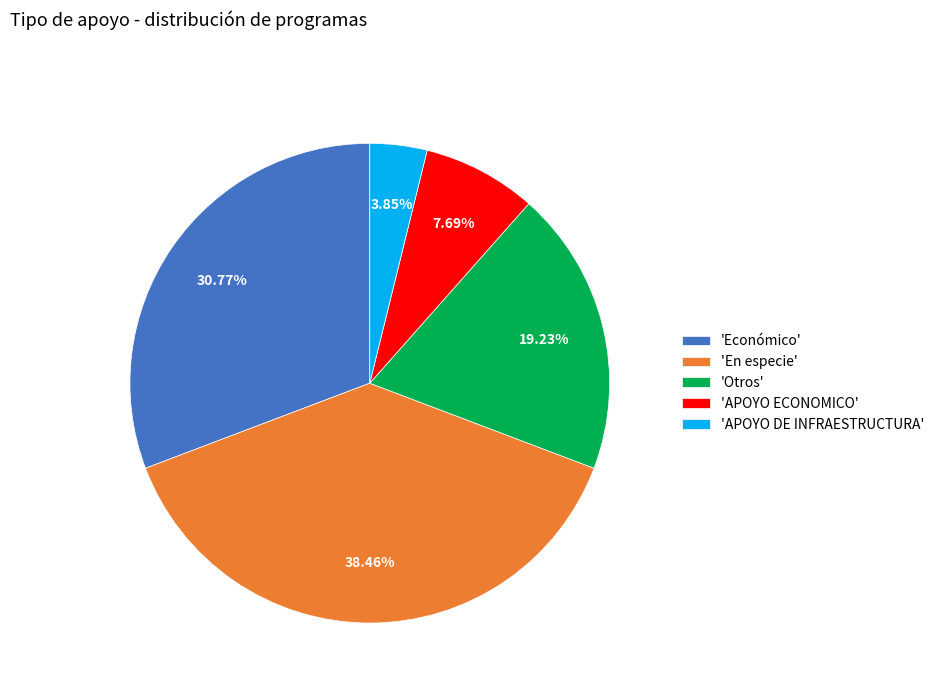

Is there any slice that represents more than half of the pie?

No